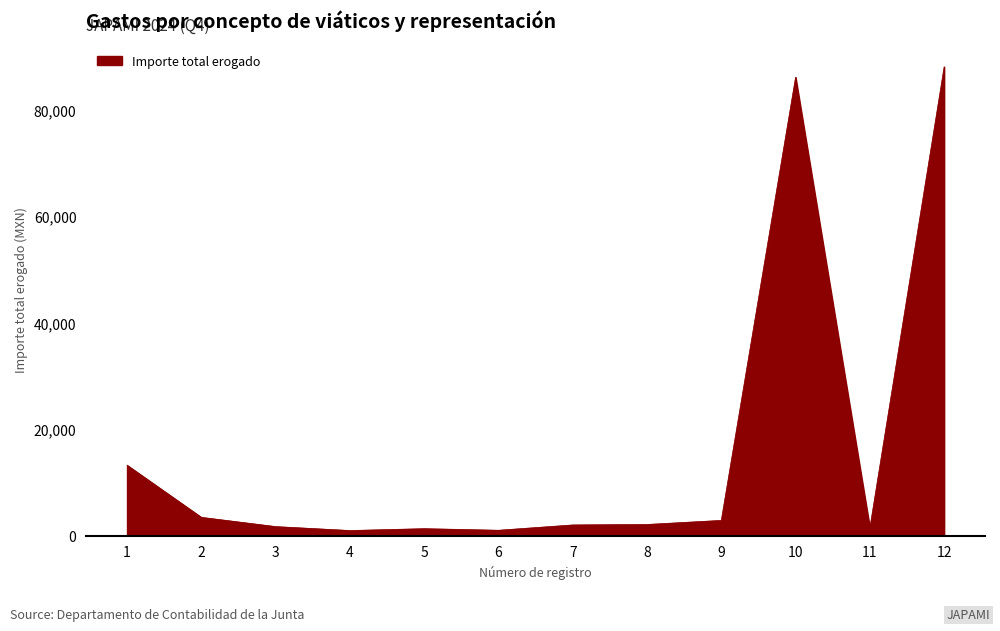

The value at 12 is 88070.9. True or false?

True